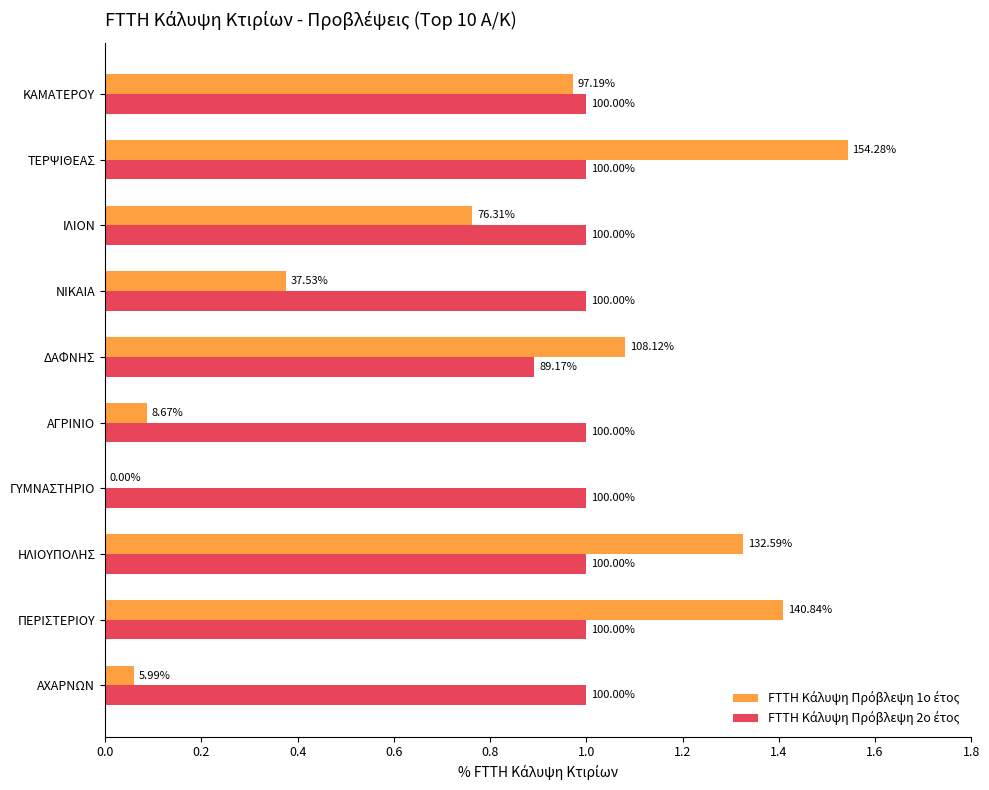

What is the value of the FTTH Κάλυψη Πρόβλεψη 2ο έτος bar at the 8th from the left?

1.0